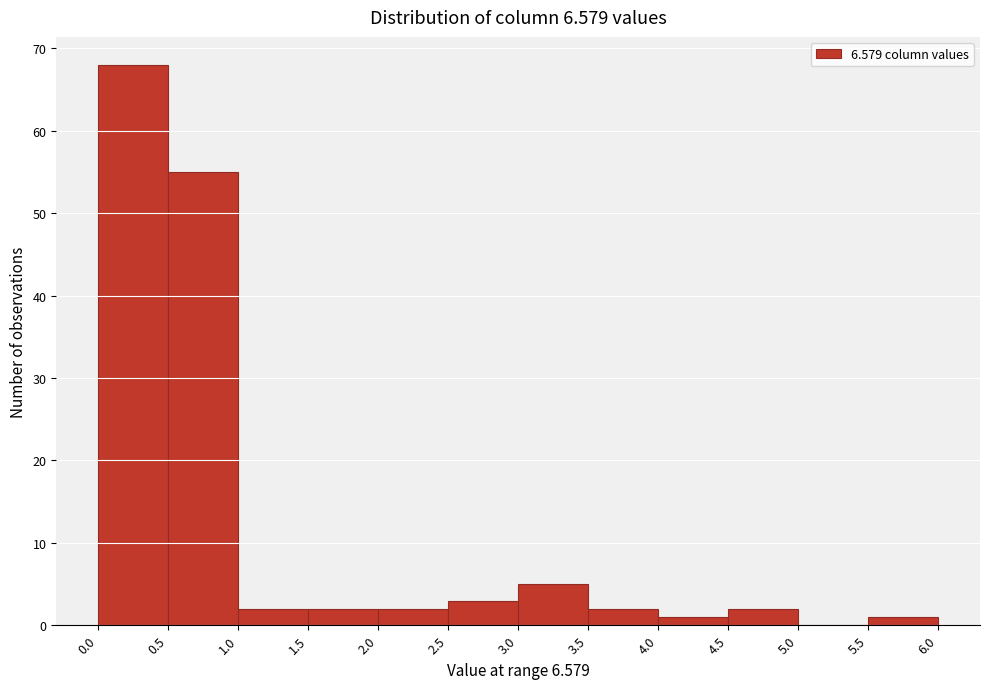

Reading left to right, transcribe this chart: for each bar, give the range it covers on the x-axis and its height. The values are not printed on the chart, so give them approximately, as read against the axis.

0.0 to 0.5: 68
0.5 to 1.0: 55
1.0 to 1.5: 2
1.5 to 2.0: 2
2.0 to 2.5: 2
2.5 to 3.0: 3
3.0 to 3.5: 5
3.5 to 4.0: 2
4.0 to 4.5: 1
4.5 to 5.0: 2
5.0 to 5.5: 0
5.5 to 6.0: 1